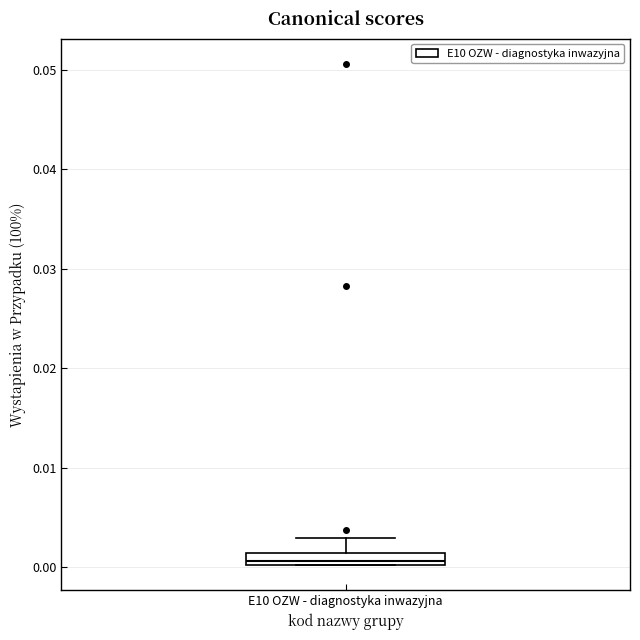

Where does the upper whisker of the box for E10 OZW - diagnostyka inwazyjna end on the y-axis? The values are not printed on the chart, so give them approximately, as read against the axis.

0.003